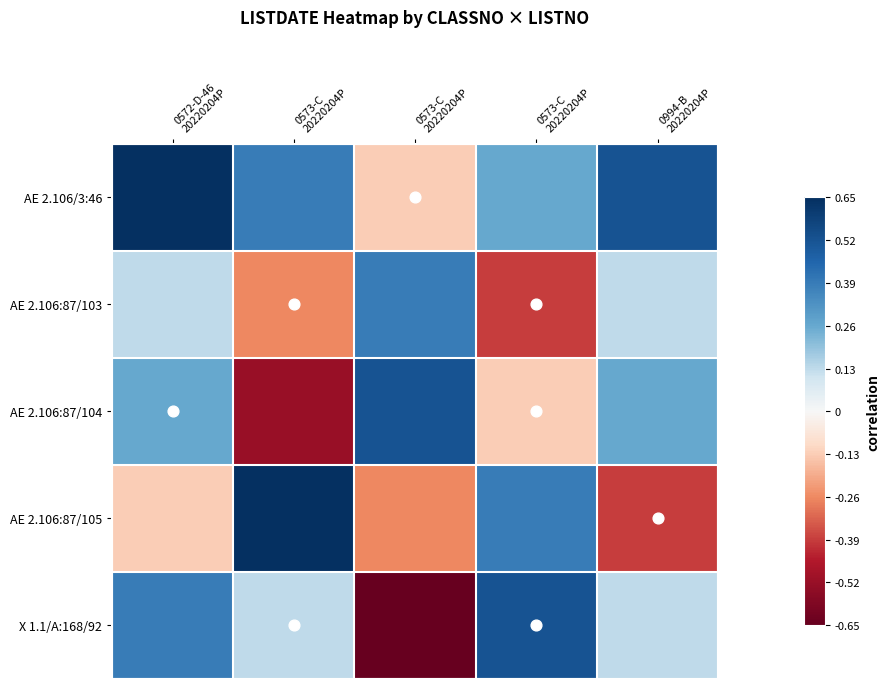

Which series has the largest range (max minus min)?

X 1.1/A:168/92